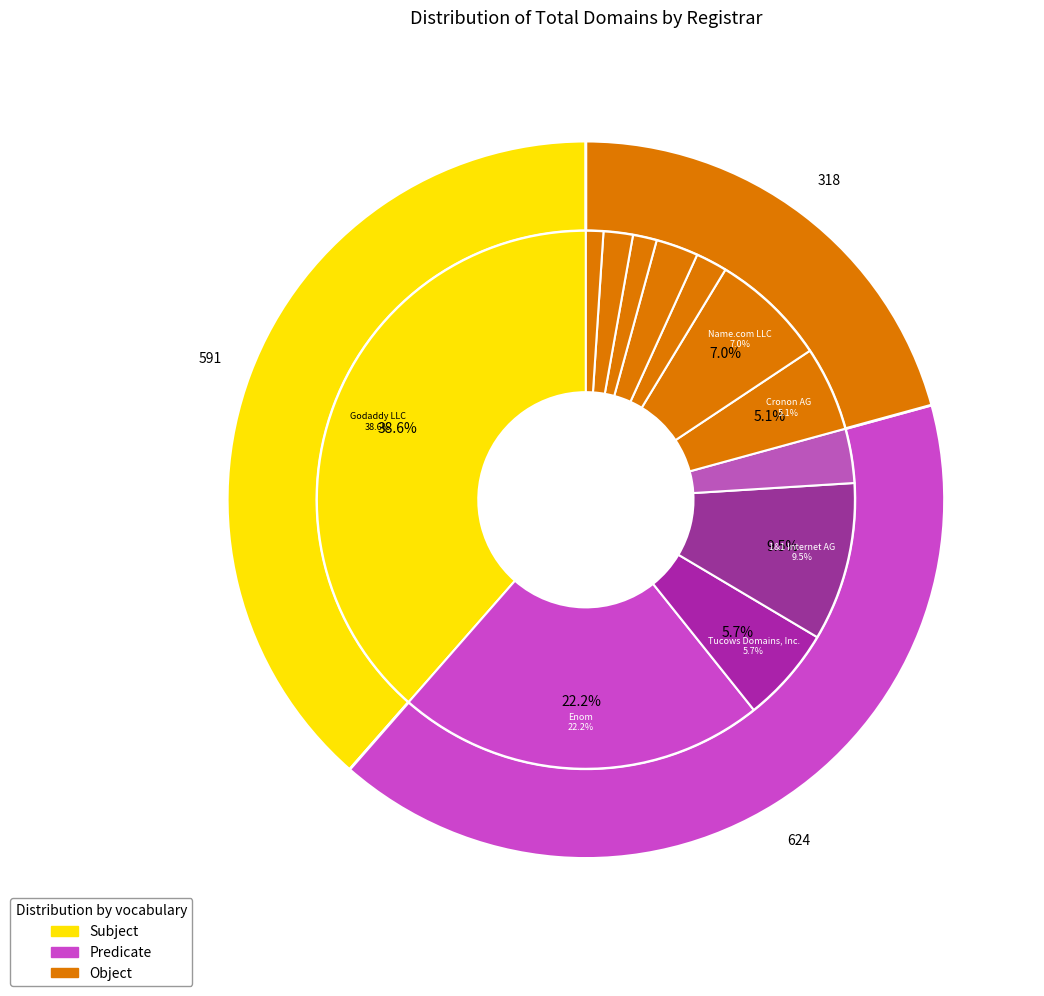

How many slices are in this pie chart?

12